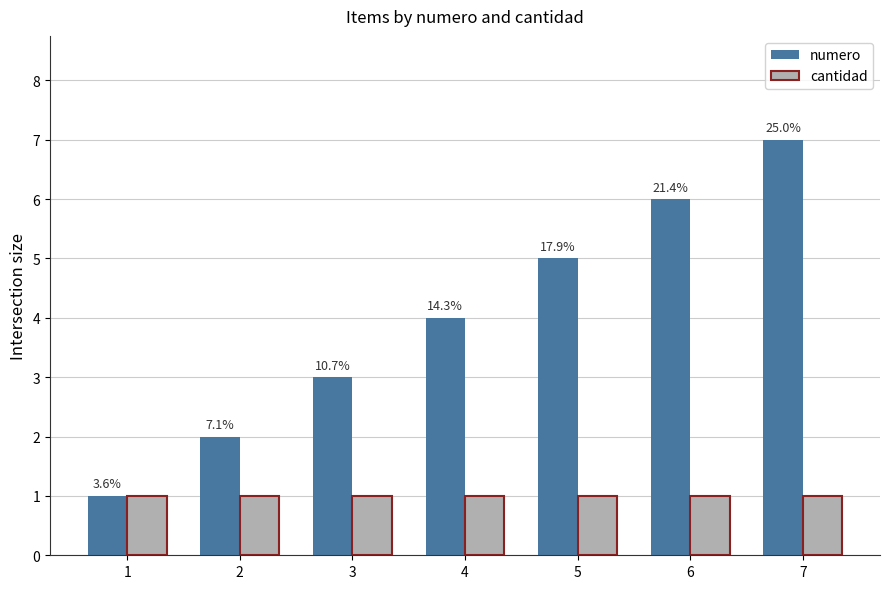

At which category is the sum across all series the highest?

7